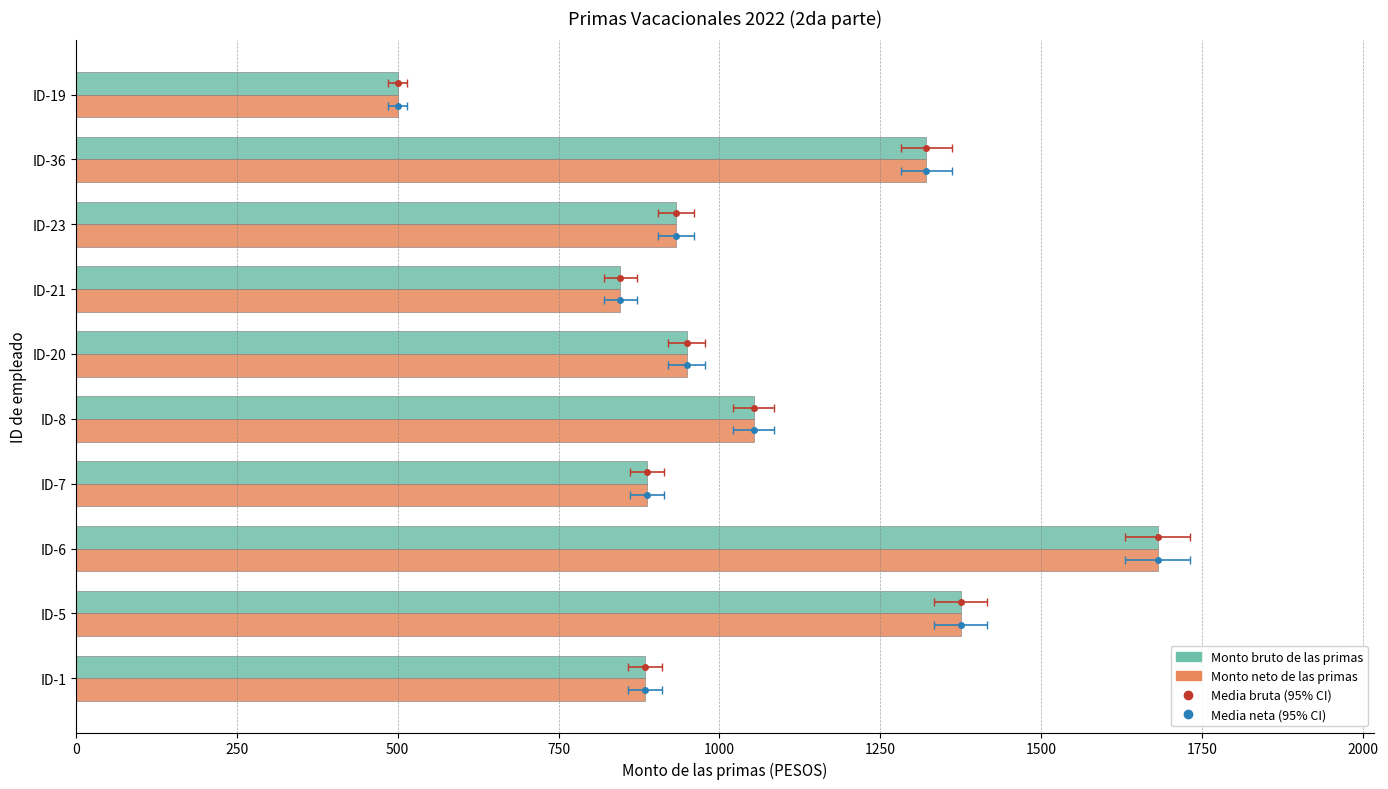

Is the value of Monto neto de las primas at ID-8 greater than the value of Monto bruto de las primas at ID-20?

Yes